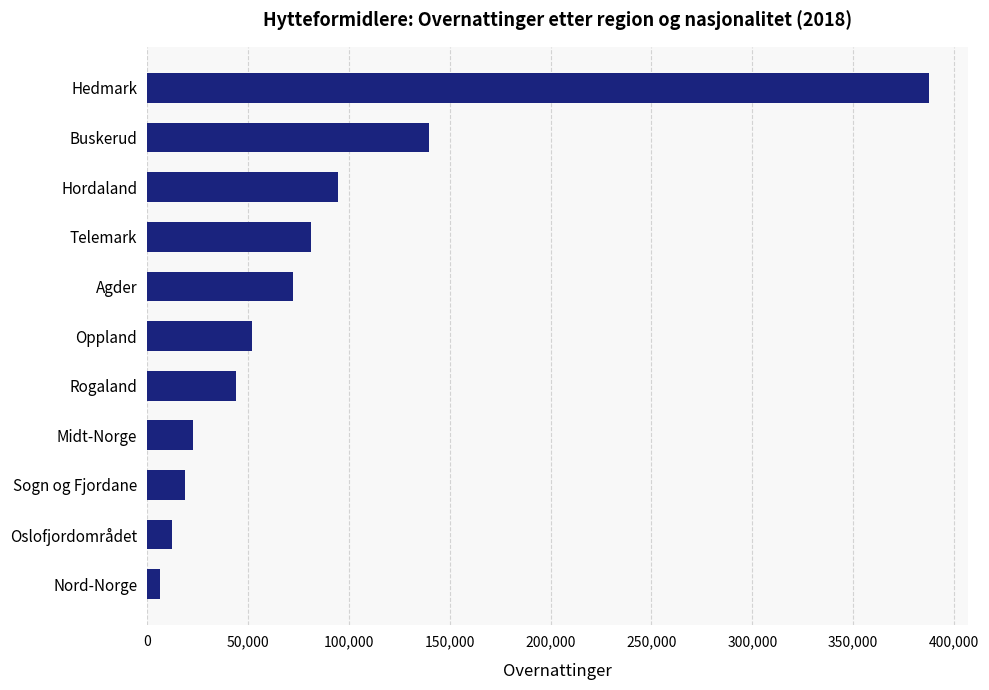

Is it true that the value at Buskerud is 139563?

True